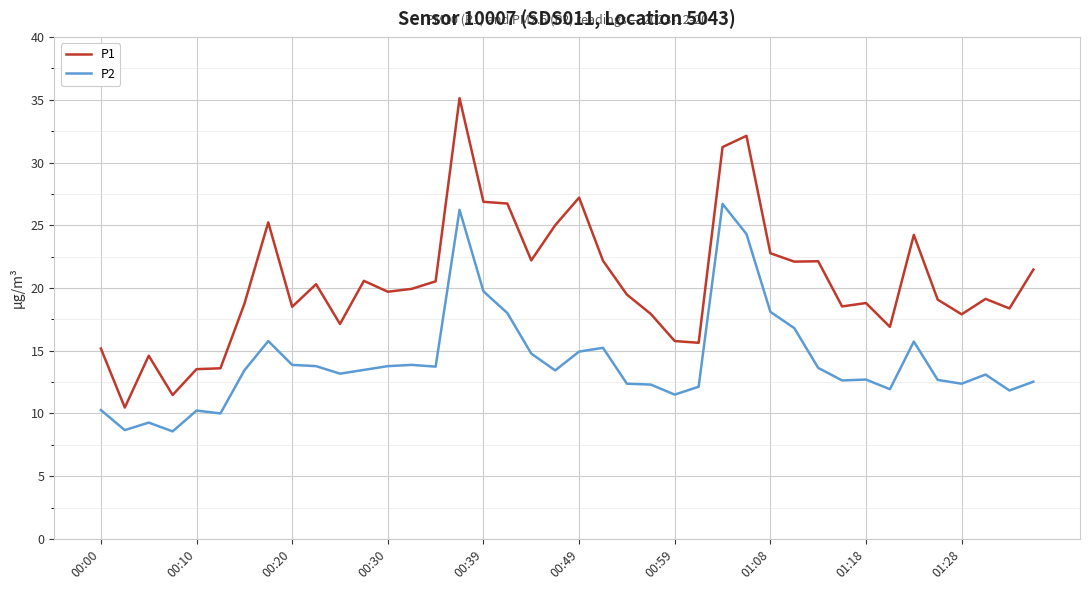

Which series has the largest total across all categories?

P1